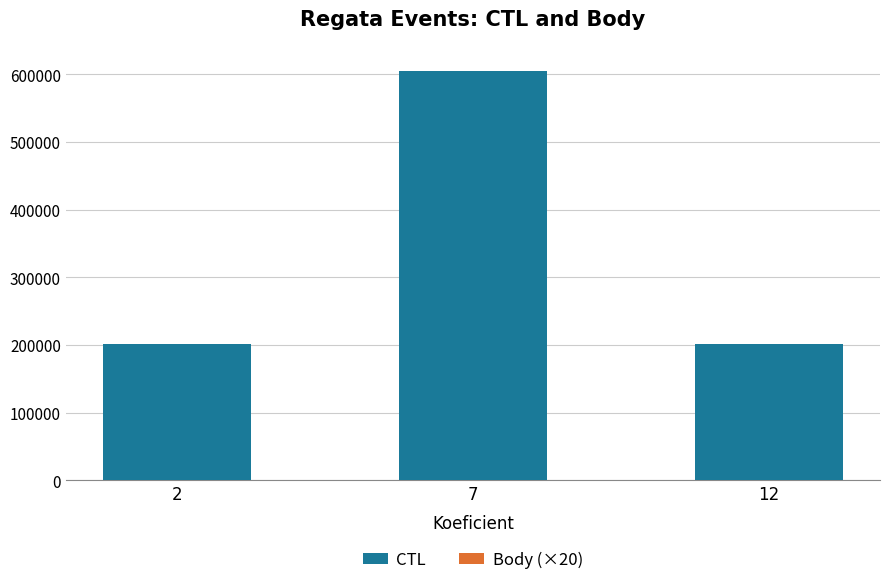

The value of CTL at 12 is 323666. True or false?

False